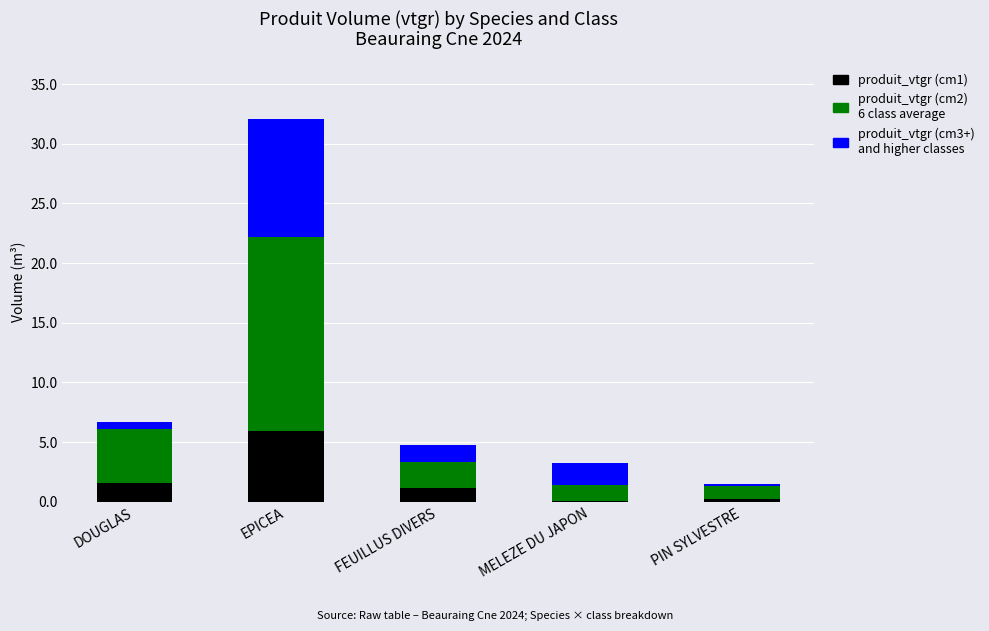

What is the total value across all series at EPICEA?

32.0